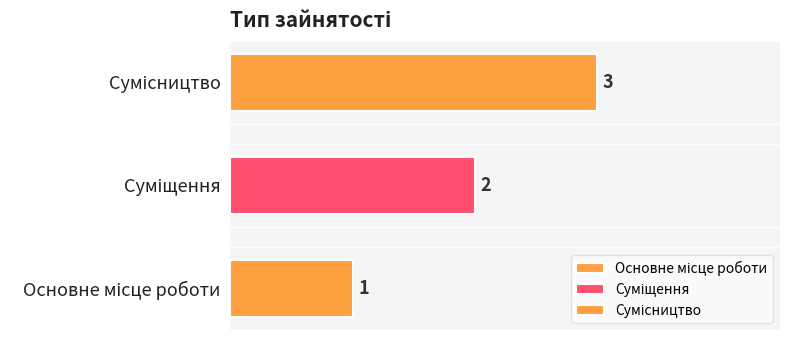

What is the smallest value displayed?

1